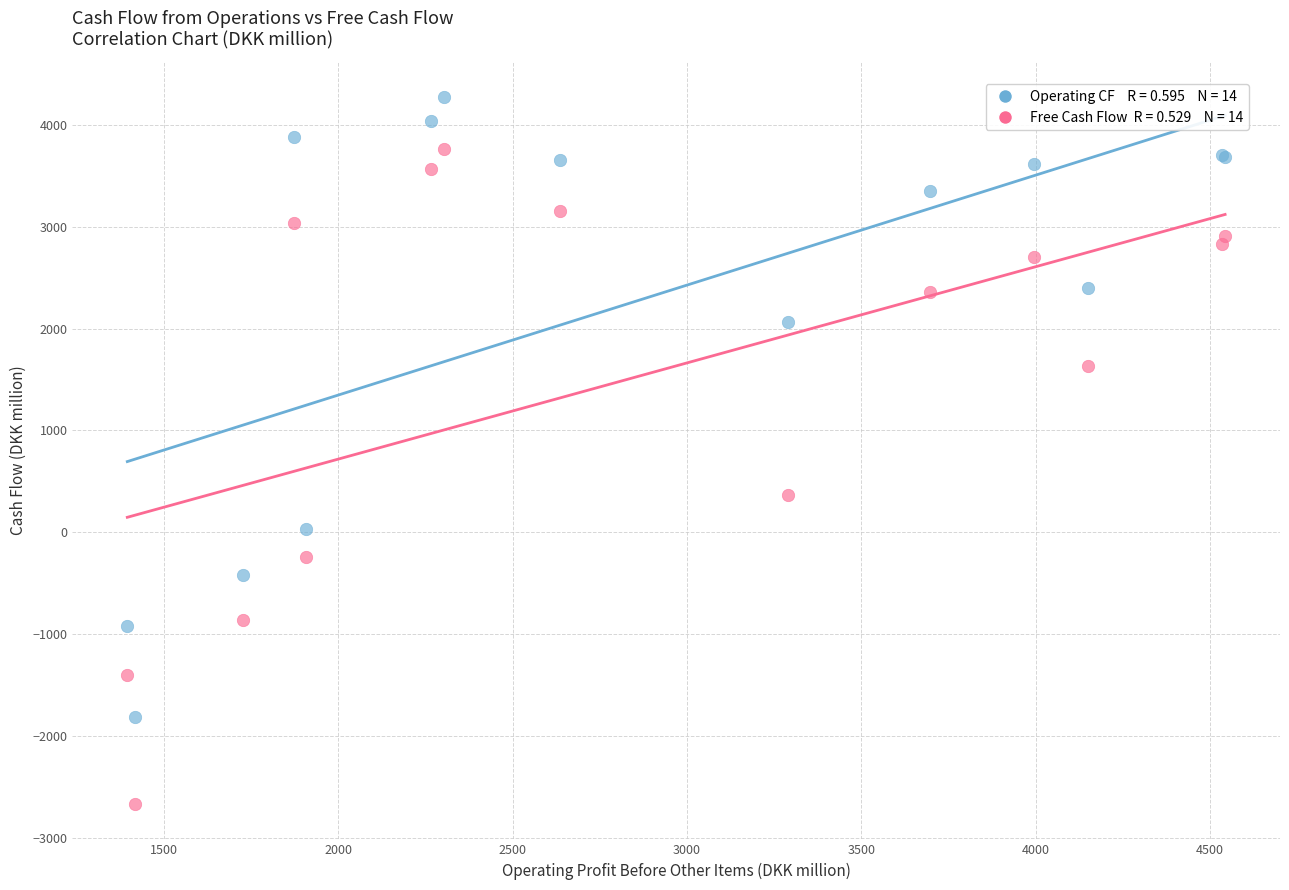

Across all series, what Y value is closest to 801?

366